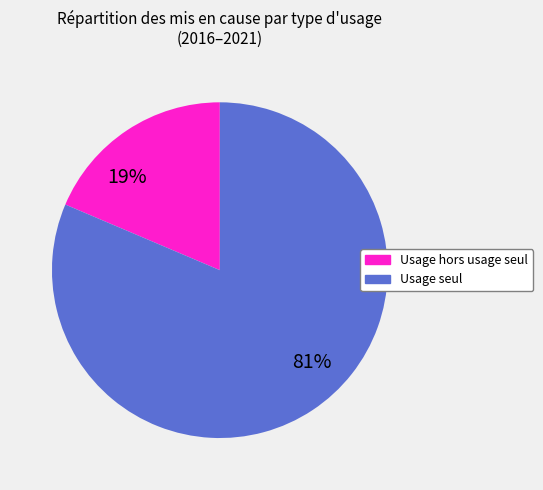

Does any single category account for the majority?

Yes